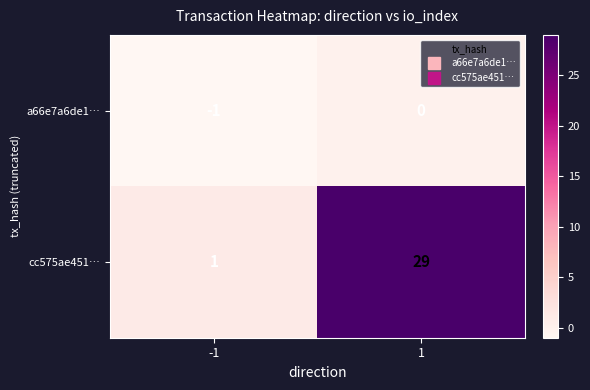

What is the total value across all series at 1?

29